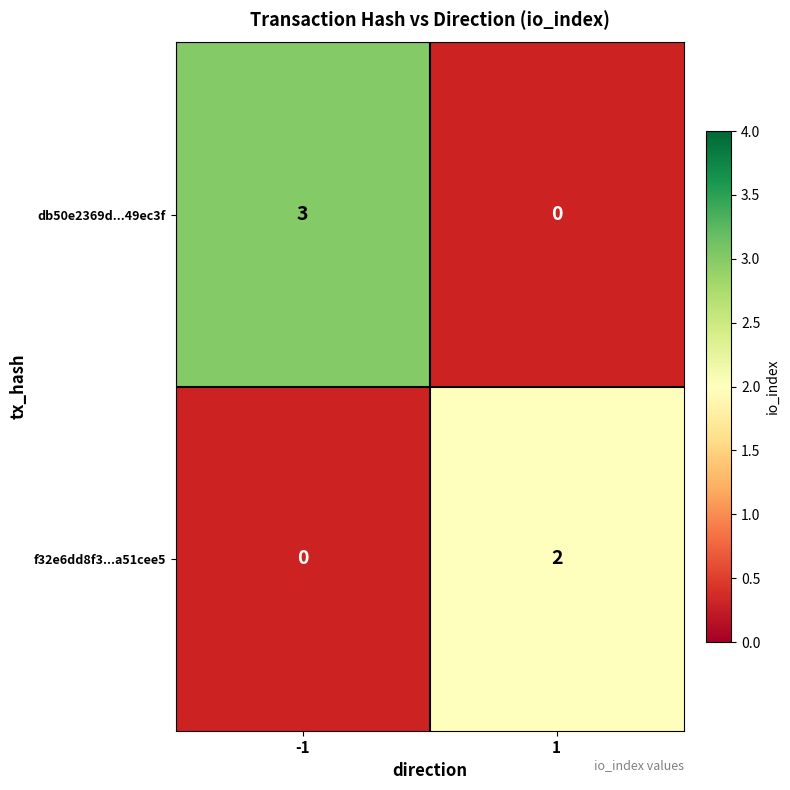

The value of f32e6dd8f3...a51cee5 at 1 is 2. True or false?

True